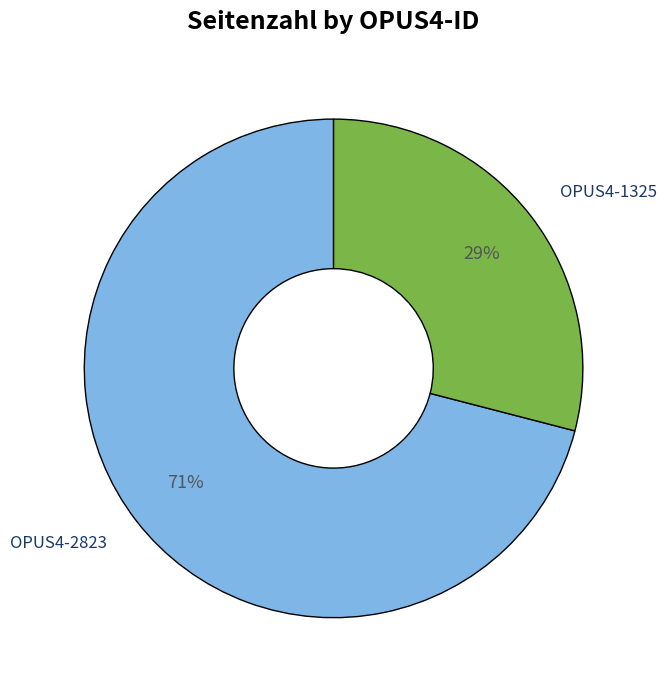

Rank the categories by value from highest to lowest.

OPUS4-2823, OPUS4-1325